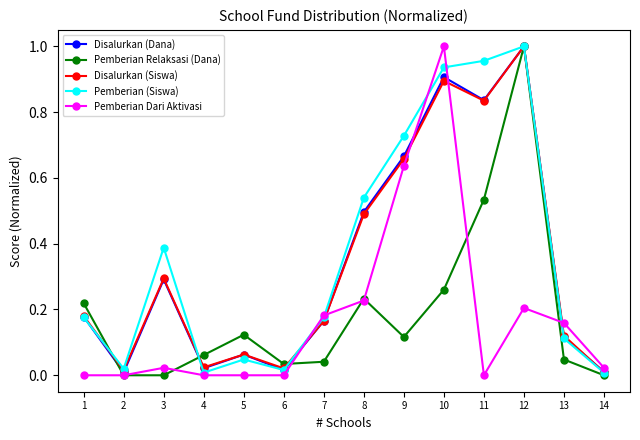

In Disalurkan (Dana), how many points are lower than both neighbors (excluding endpoints)?

4